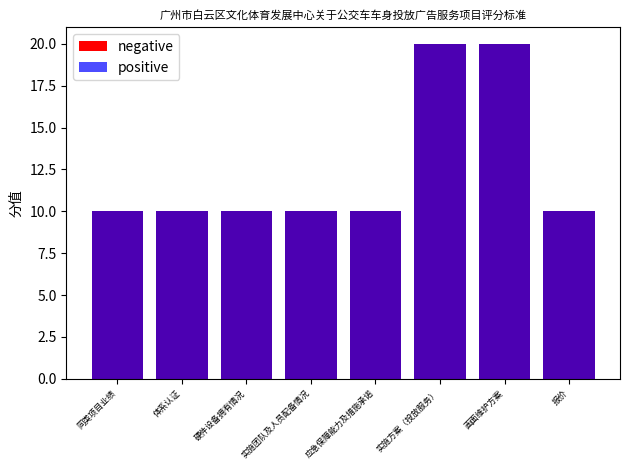

Rank the categories by negative value from lowest to highest.

同类项目业绩, 体系认证, 硬件设备拥有情况, 实施团队及人员配备情况, 应急保障能力及措施承诺, 报价, 实施方案（投放服务）, 画面维护方案